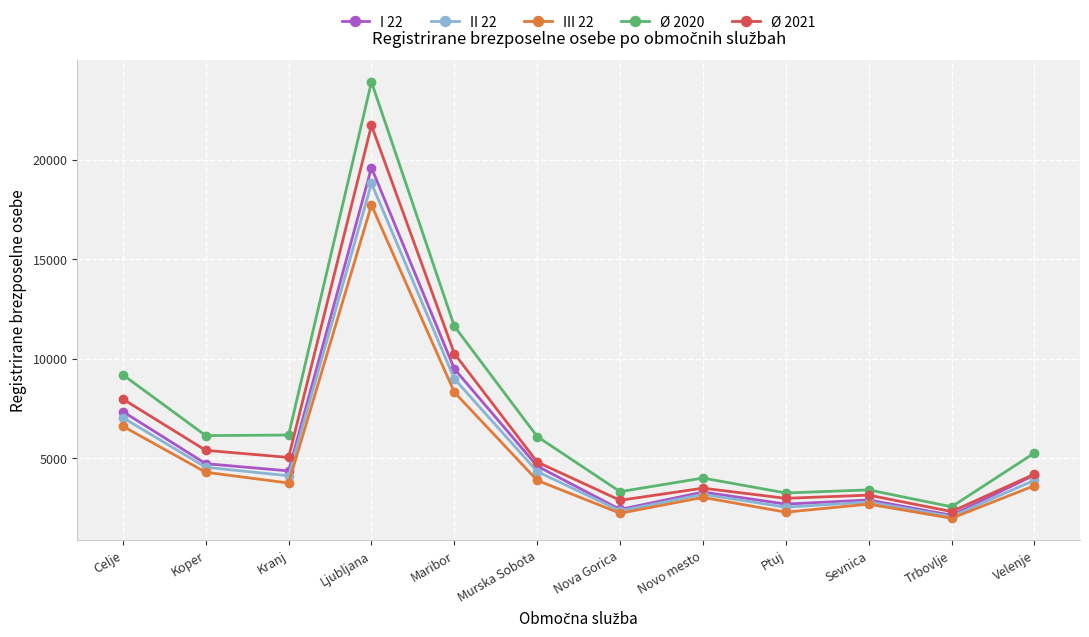

How many interior local valleys does the I 22 series have?

4